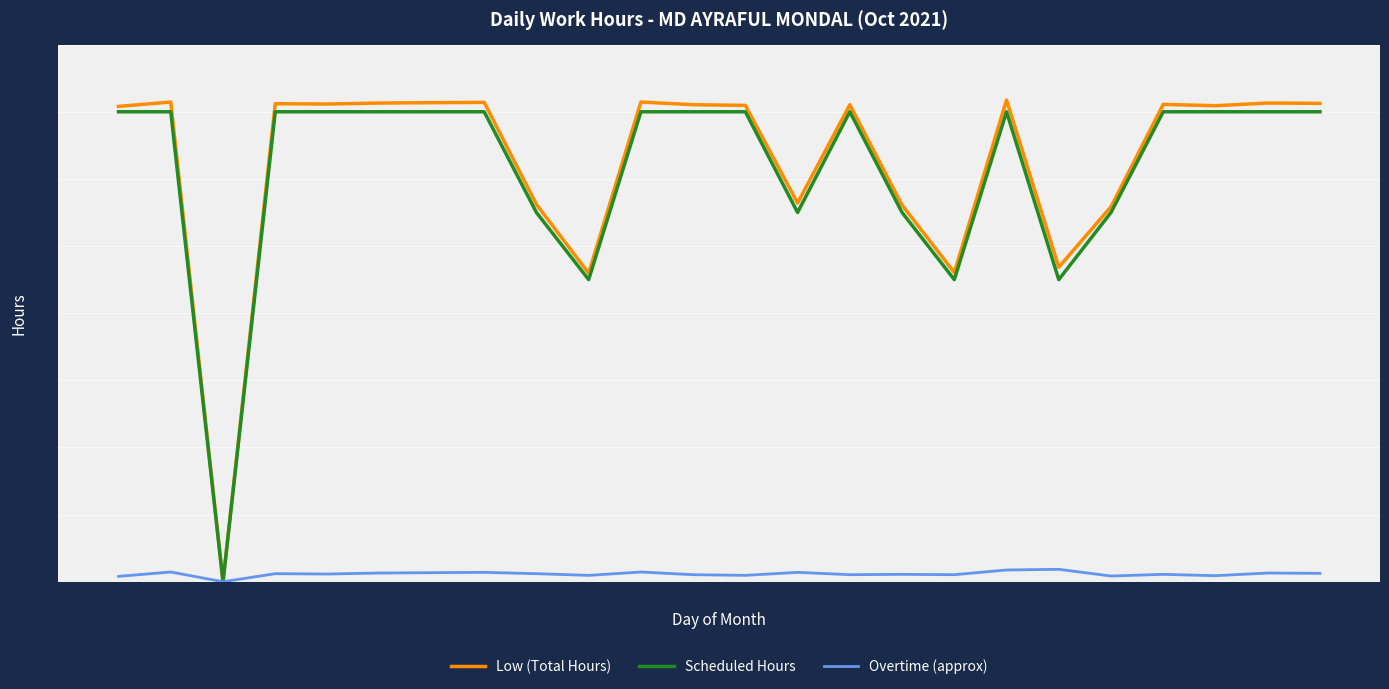

What is the highest value of the Scheduled Hours series?

14.0